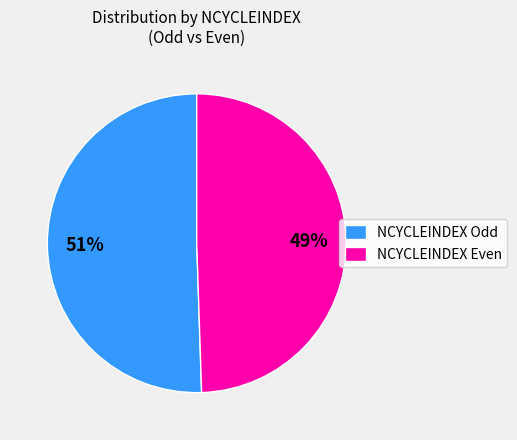

How many segments does this pie chart have?

2